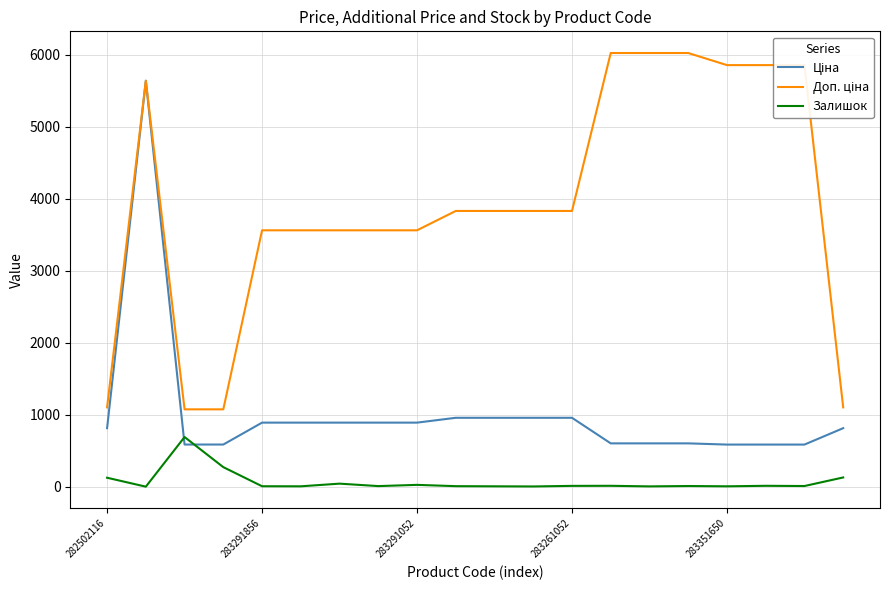

What is the greatest value displayed?

6020.8